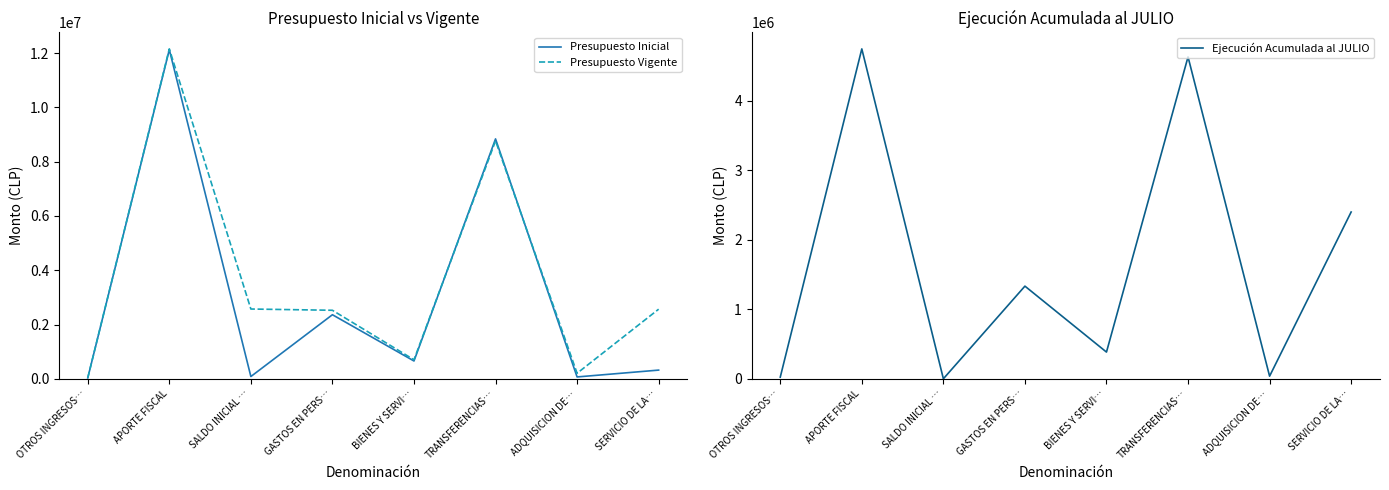

What is the value of the Presupuesto Vigente point at the 3rd from the left?

2570666